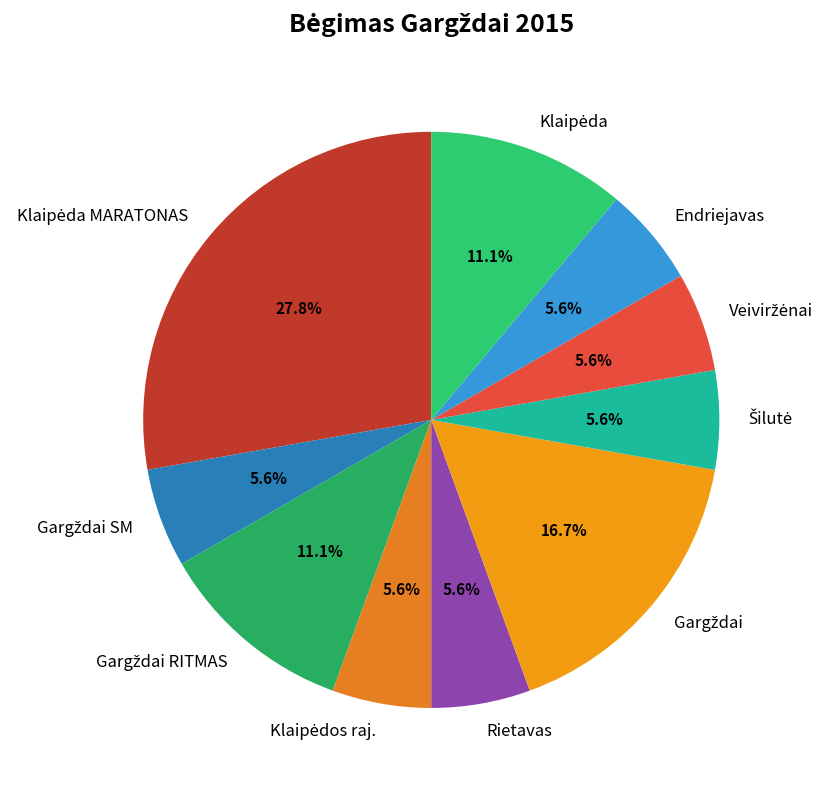

Is there a majority slice in this chart?

No